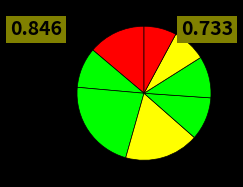

To the nearest percent, what is the average slice percentage?

12%